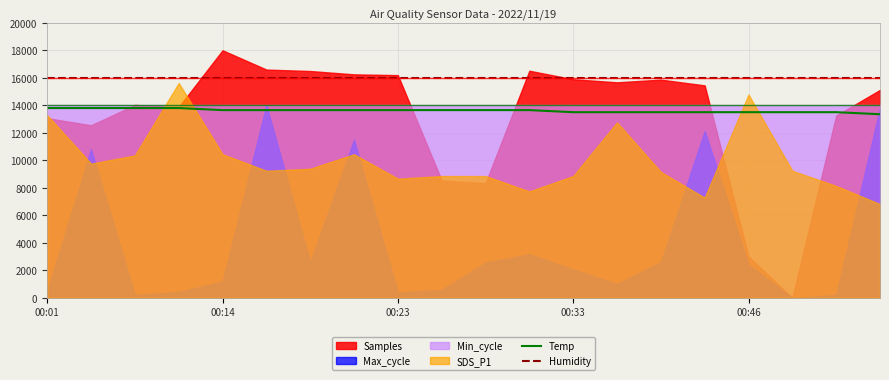

True or false: Temp and Humidity intersect in this chart.

False